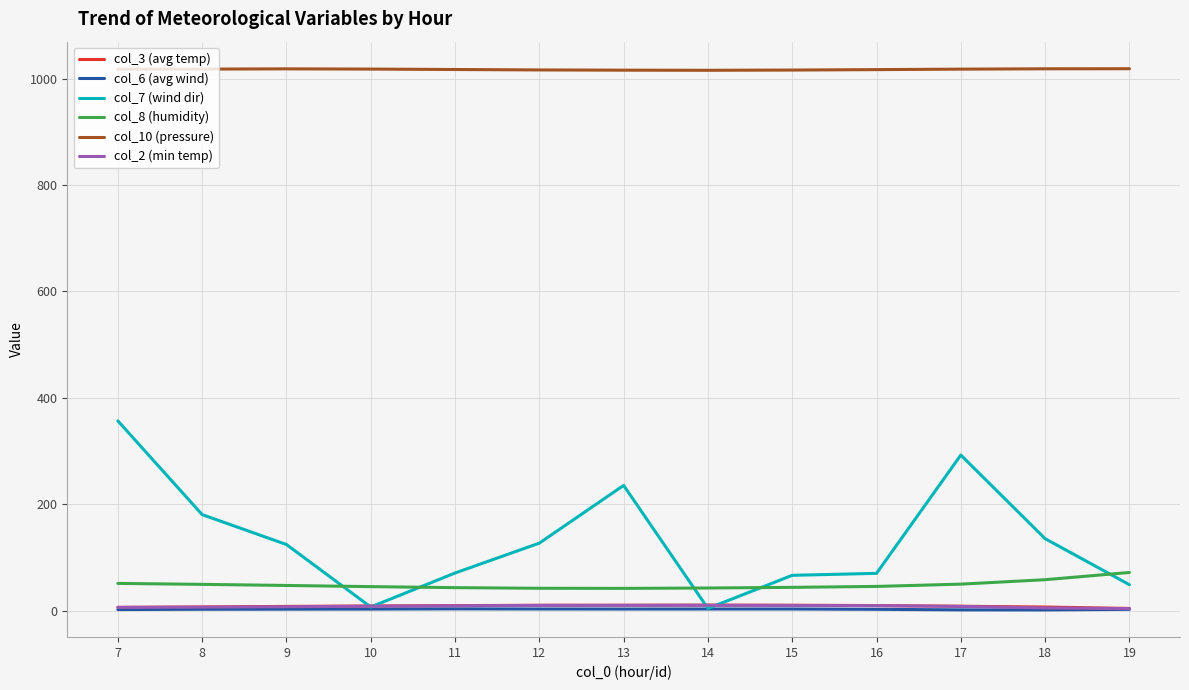

Between 12 and 13, which series saw the biggest shift?

col_7 (wind dir)